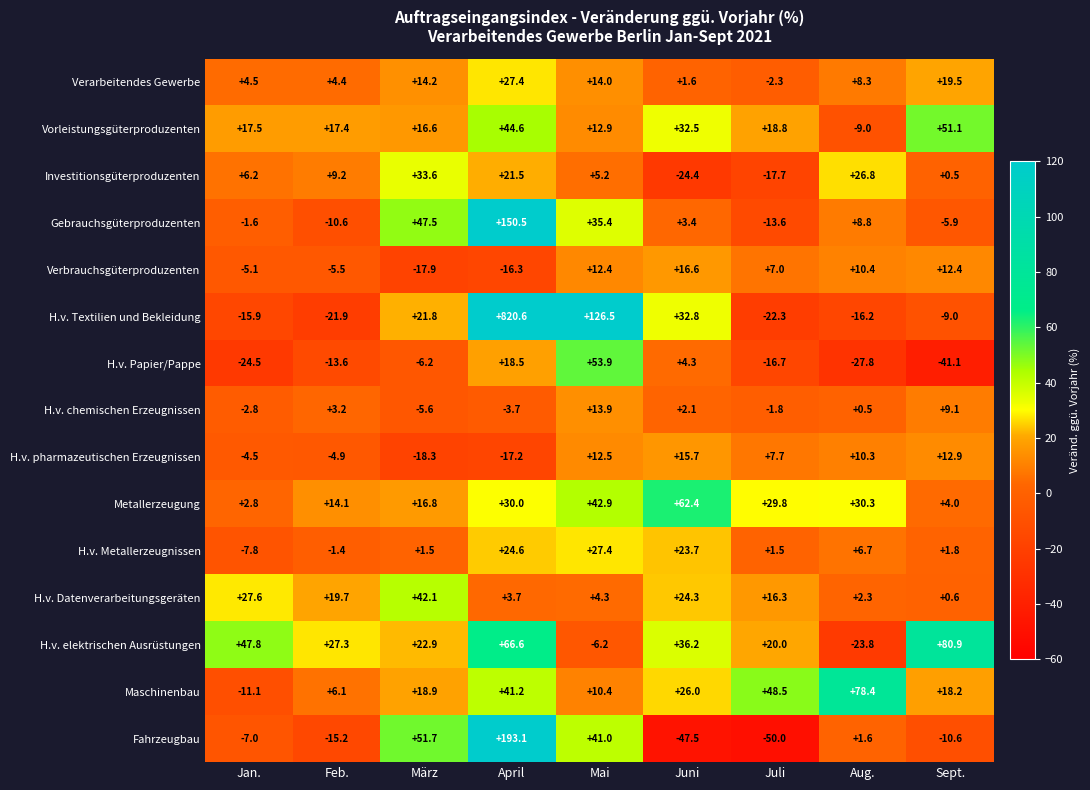

What is the sum of all H.v. elektrischen Ausrüstungen values?

271.7